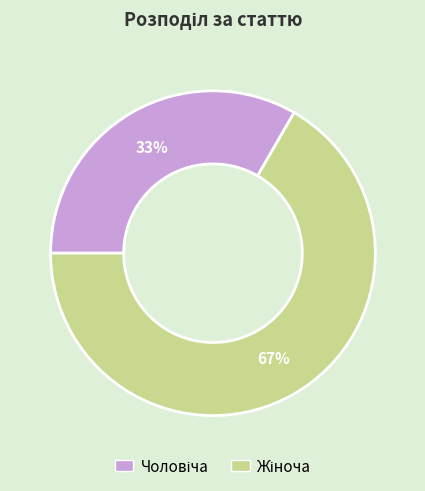

To the nearest percent, what is the average slice percentage?

50%